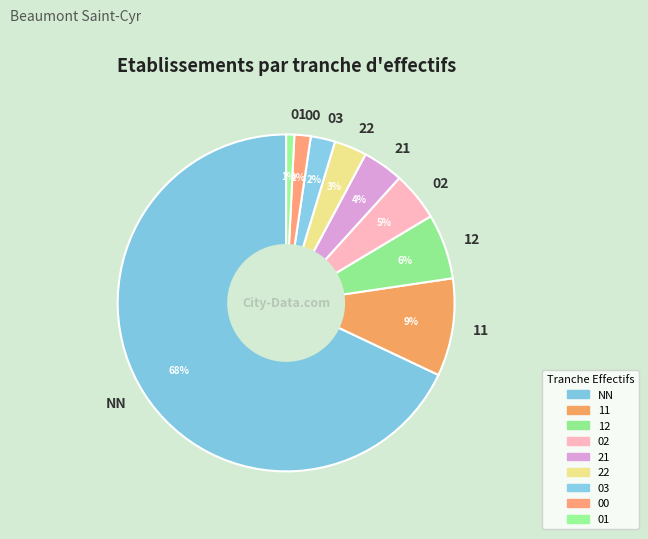

Is there a majority slice in this chart?

Yes